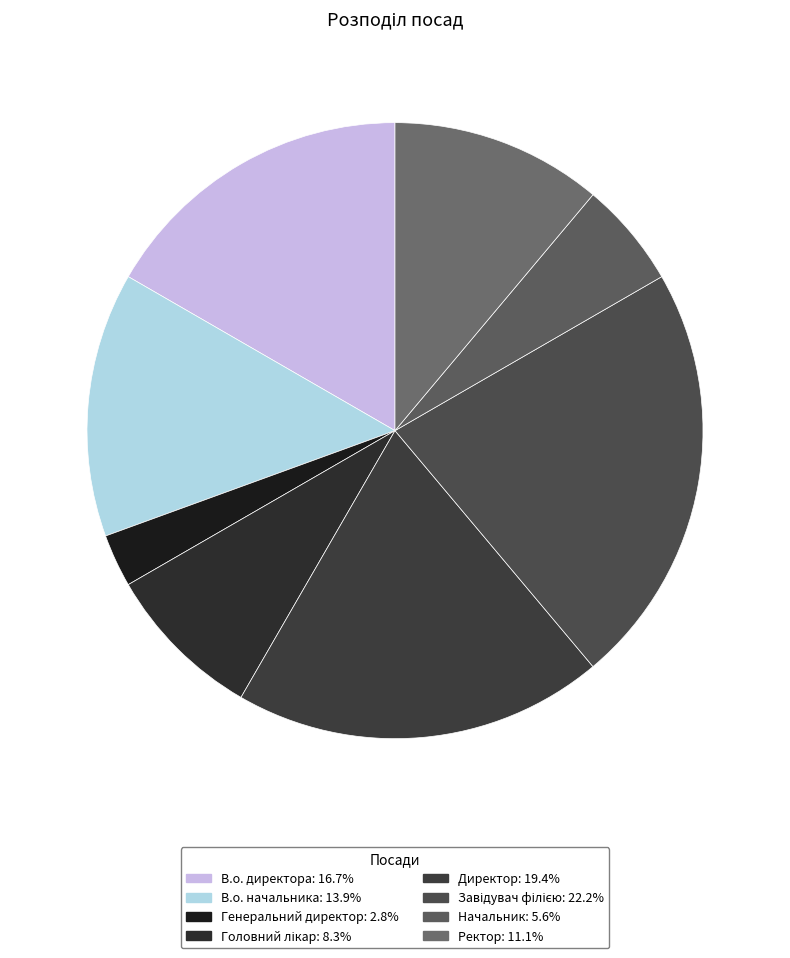

The Головний лікар slice represents 8% of the pie. True or false?

True